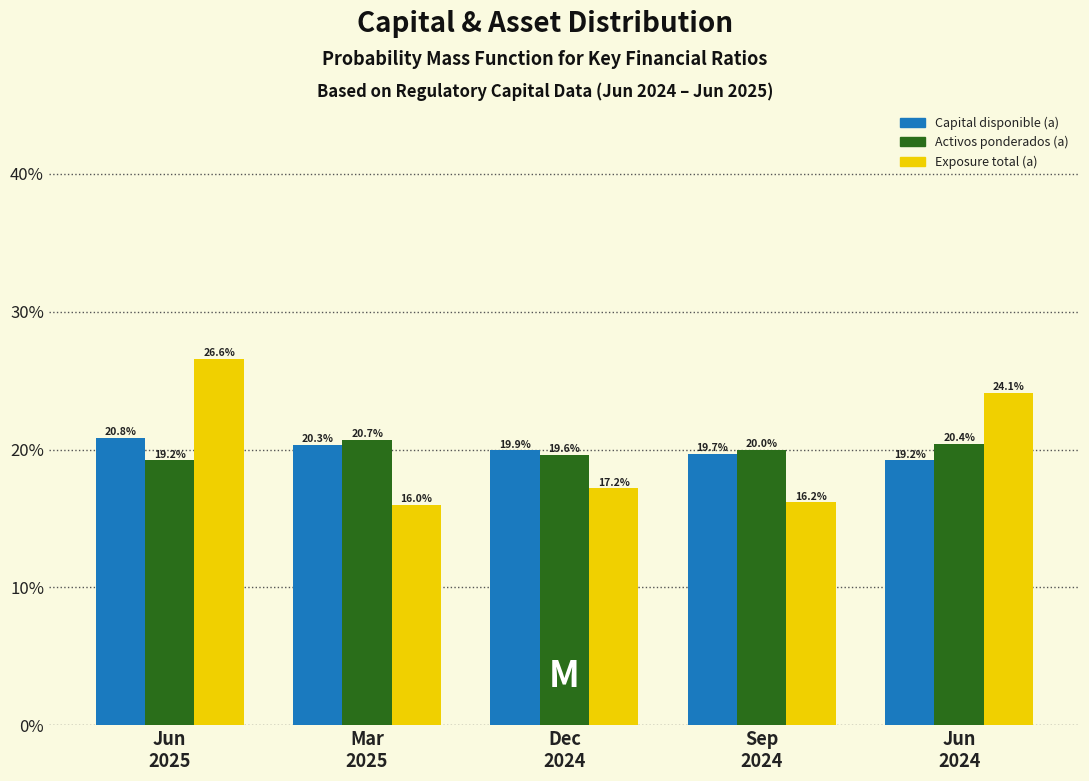

Reading left to right, extract all data points from this chart.

Capital disponible (a): 20.8	20.3	19.9	19.7	19.2
Activos ponderados (a): 19.2	20.7	19.6	20.0	20.4
Exposure total (a): 26.6	16.0	17.2	16.2	24.1